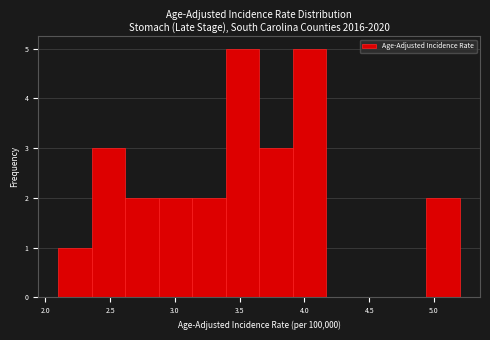

Reading left to right, transcribe this chart: for each bar, give the range it covers on the x-axis and its height. Neither the bar edges nor the heights are printed on the chart, so give them approximately, as read against the axes.

2.10 to 2.35: 1
2.35 to 2.60: 3
2.60 to 2.90: 2
2.90 to 3.15: 2
3.15 to 3.40: 2
3.40 to 3.65: 5
3.65 to 3.90: 3
3.90 to 4.15: 5
4.15 to 4.45: 0
4.45 to 4.70: 0
4.70 to 4.95: 0
4.95 to 5.20: 2